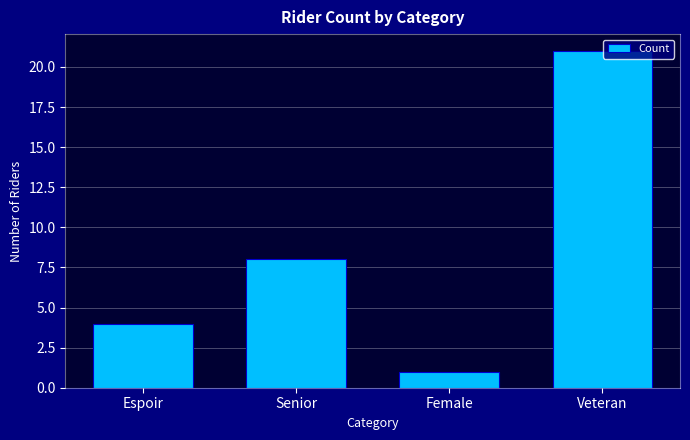

How many values are below 8?

2